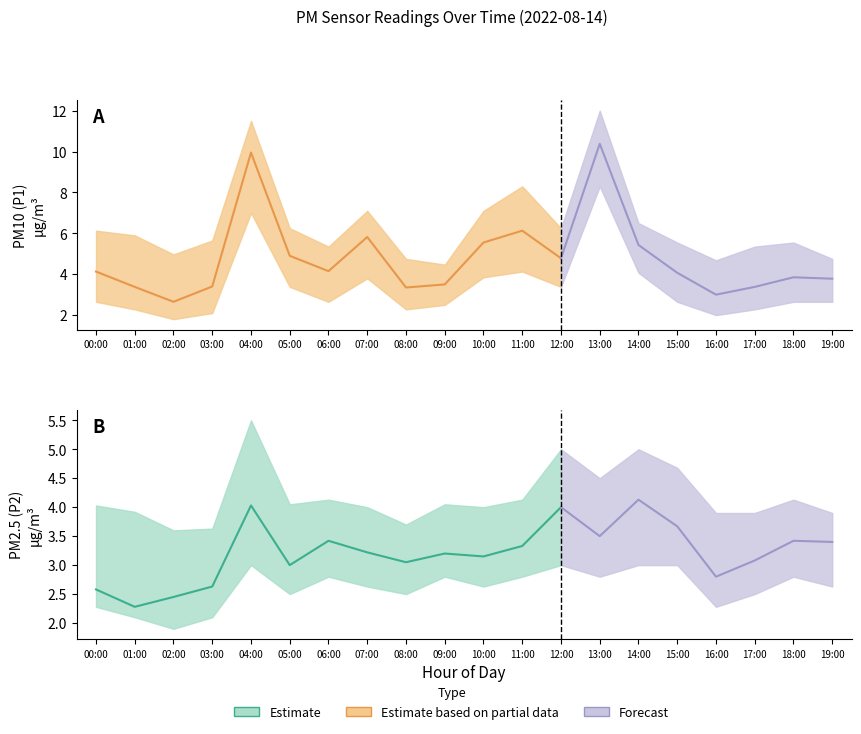

What is the total value across all series at 03:00?

6.0